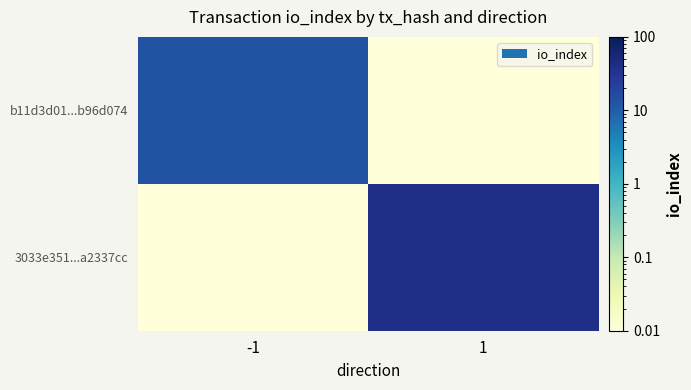

Reading left to right, list all the values displayed in this chart.

b11d3d01...b96d074: -1=13.0	1=0.0
3033e351...a2337cc: -1=0.0	1=38.0